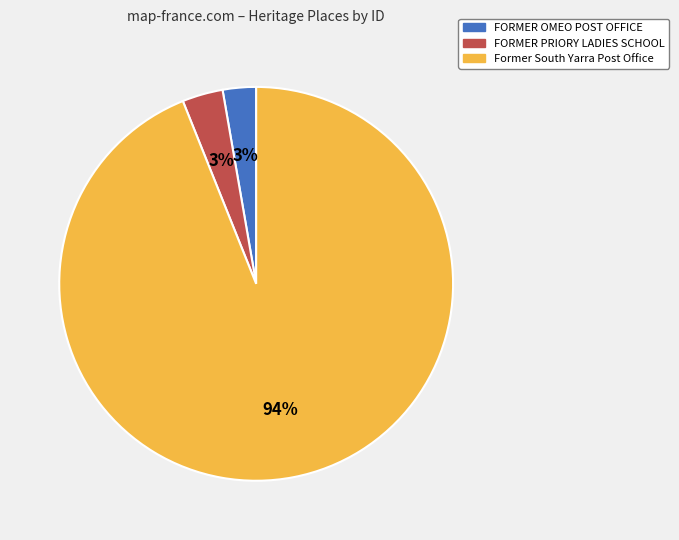

Which category has the biggest portion of the pie?

Former South Yarra Post Office